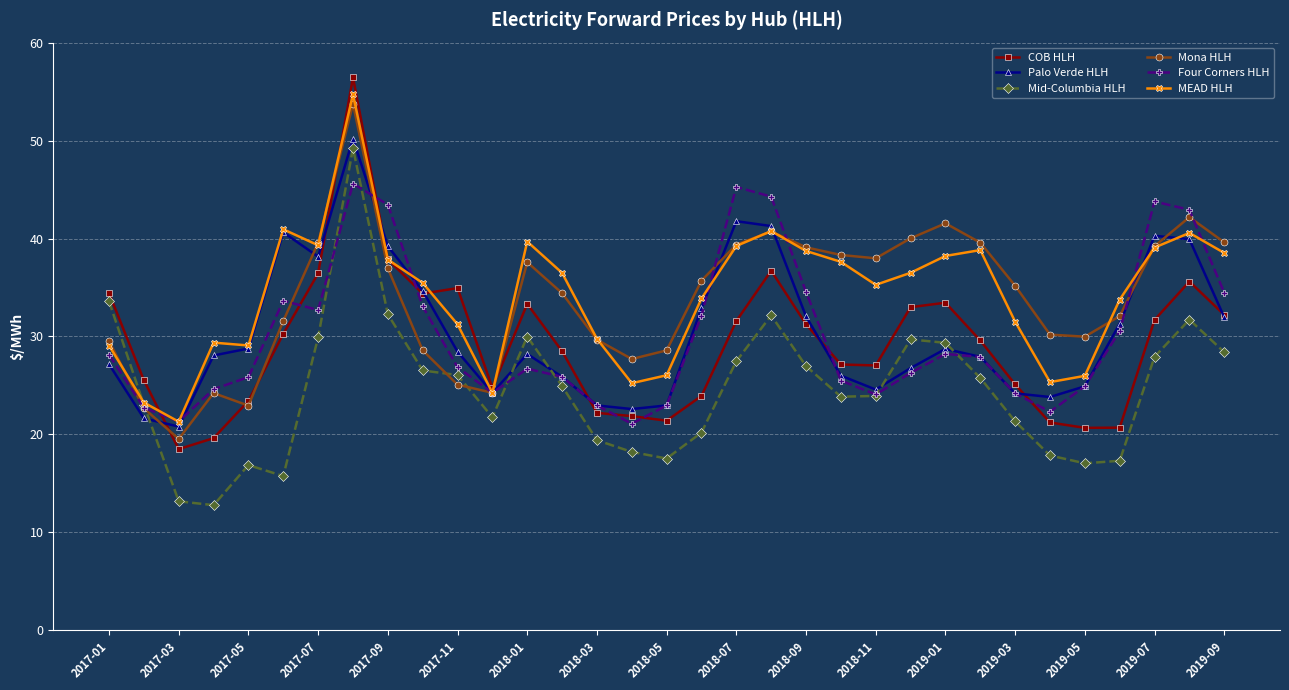

Does the chart display data point markers on the line(s)?

Yes